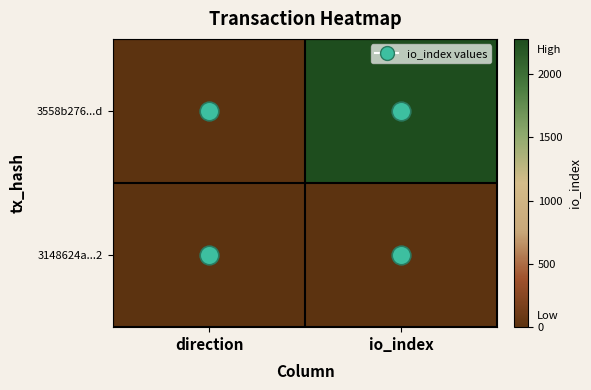

Which series has the largest range (max minus min)?

3558b276...d